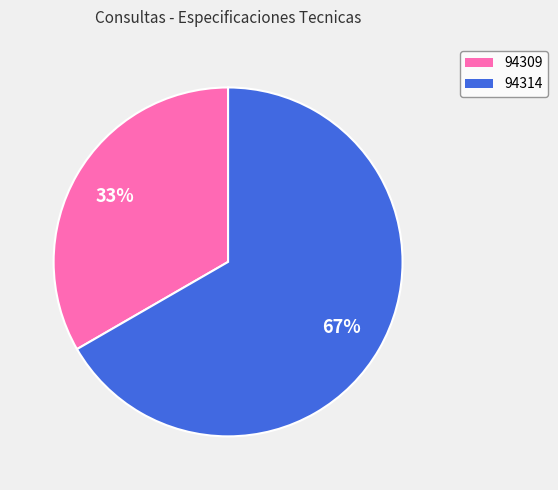

To the nearest percent, what percentage of the pie is 94309?

33%